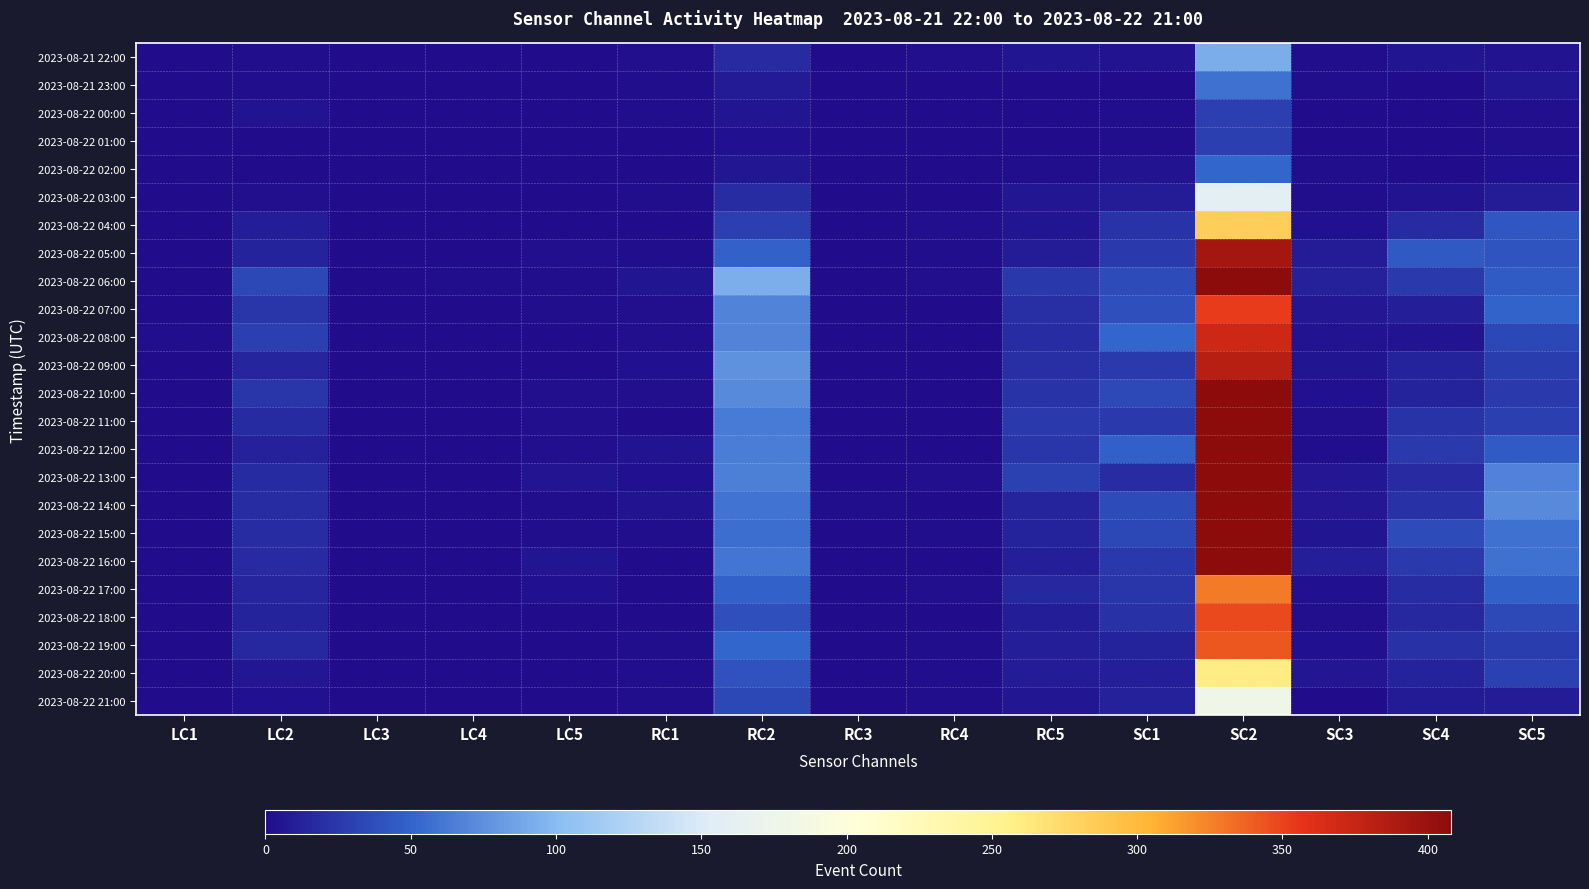

What is the greatest value displayed?

554